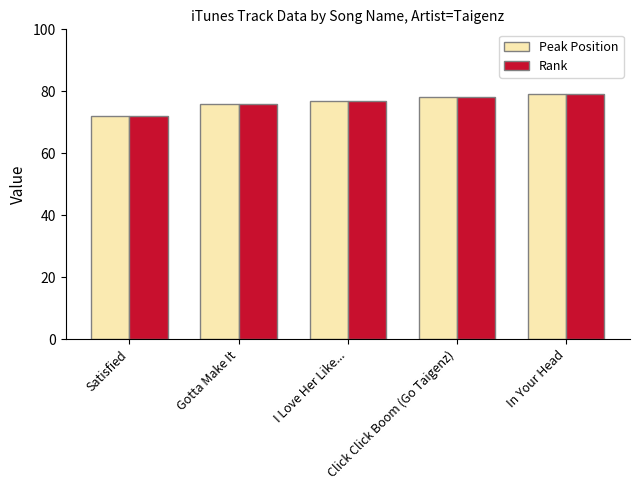

Reading left to right, what are all the values shown in this chart?

Peak Position: 72	76	77	78	79
Rank: 72	76	77	78	79